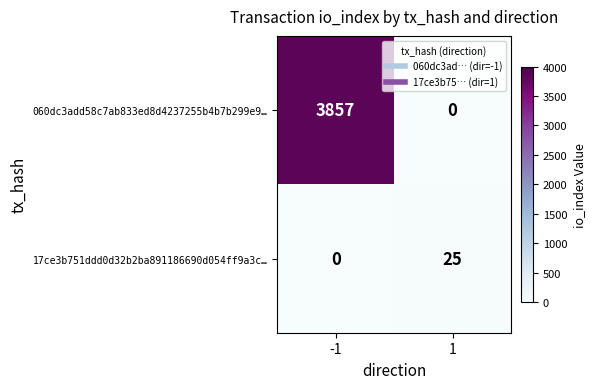

What is the sum of the 060dc3add58c7ab833ed8d4237255b4b7b299e9… values at -1 and 1?

3857